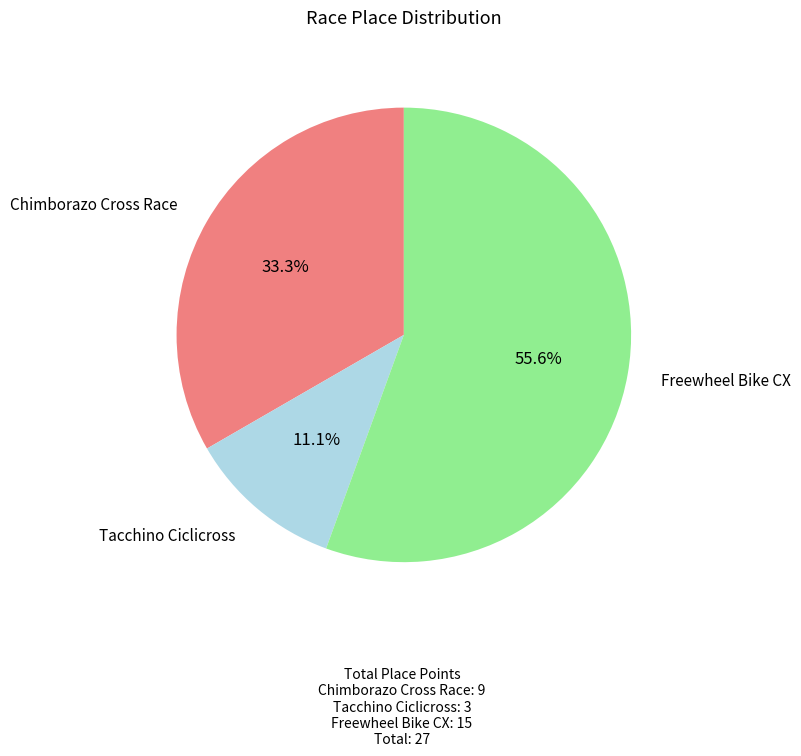

Which slice is the largest?

Freewheel Bike CX